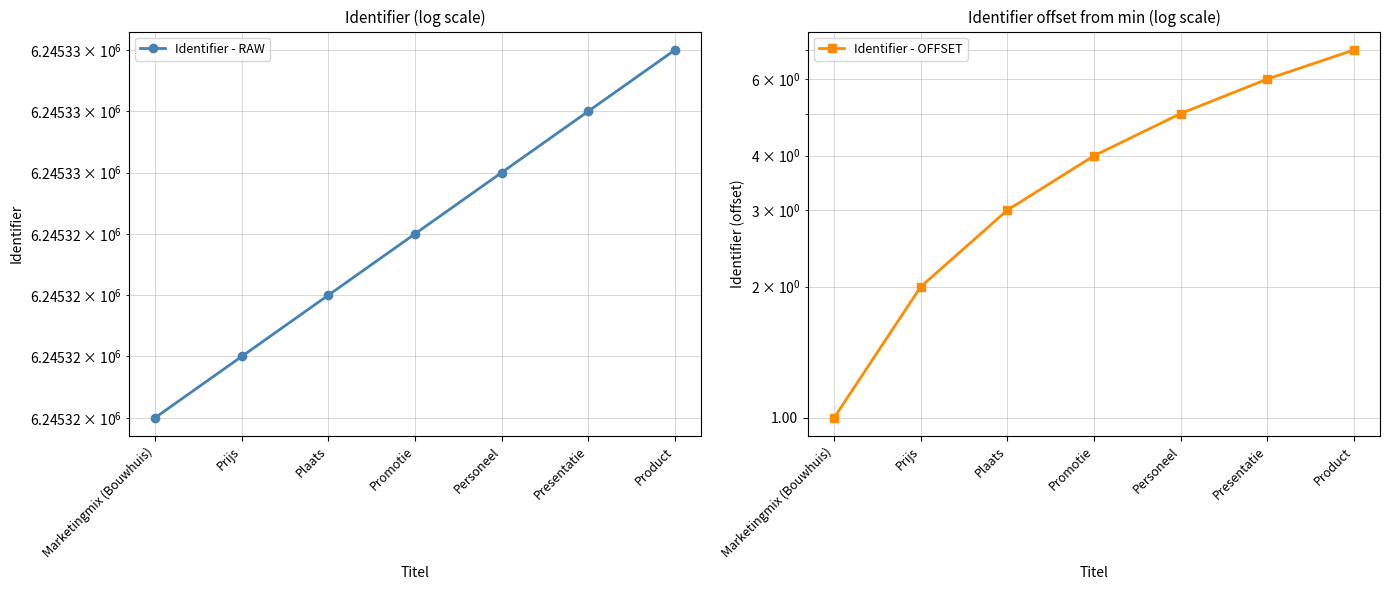

What value does the Identifier - OFFSET series have at Personeel?

5